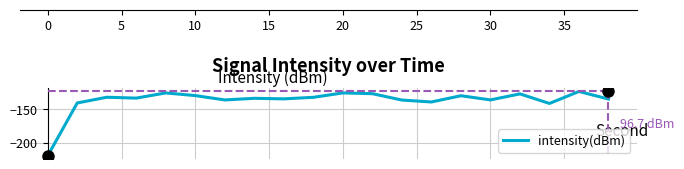

What is the difference between the maximum and minimum values?

96.7